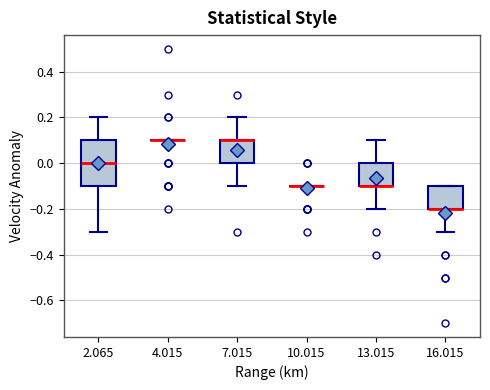

Reading left to right, read every box against the y-axis: the position of its median line, the range the box covers, and the ends of its whiskers. The values are not printed on the chart, so give them approximately, as read against the axis.

2.065: median 0.0, box -0.1 to 0.1, whiskers -0.3 to 0.2
4.015: box collapsed to a line at 0.1, whiskers 0.1 to 0.1
7.015: median 0.1 (drawn on the box's upper edge), box 0.0 to 0.1, whiskers -0.1 to 0.2
10.015: box collapsed to a line at -0.1, whiskers -0.1 to -0.1
13.015: median -0.1 (drawn on the box's lower edge), box -0.1 to 0.0, whiskers -0.2 to 0.1
16.015: median -0.2 (drawn on the box's lower edge), box -0.2 to -0.1, whiskers -0.3 to -0.1